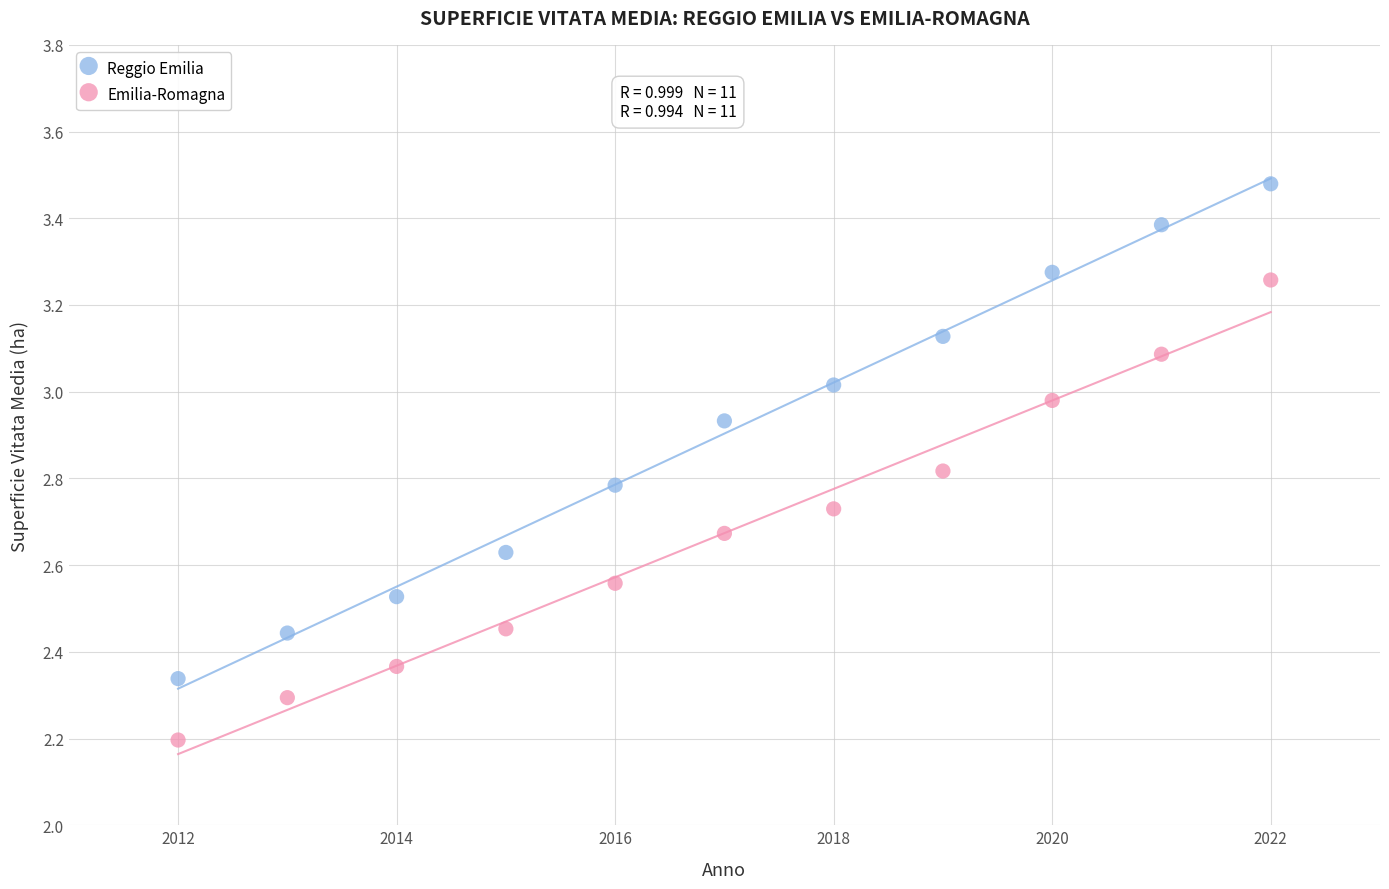

Across all series, what Y value is closest to 2?

2.2